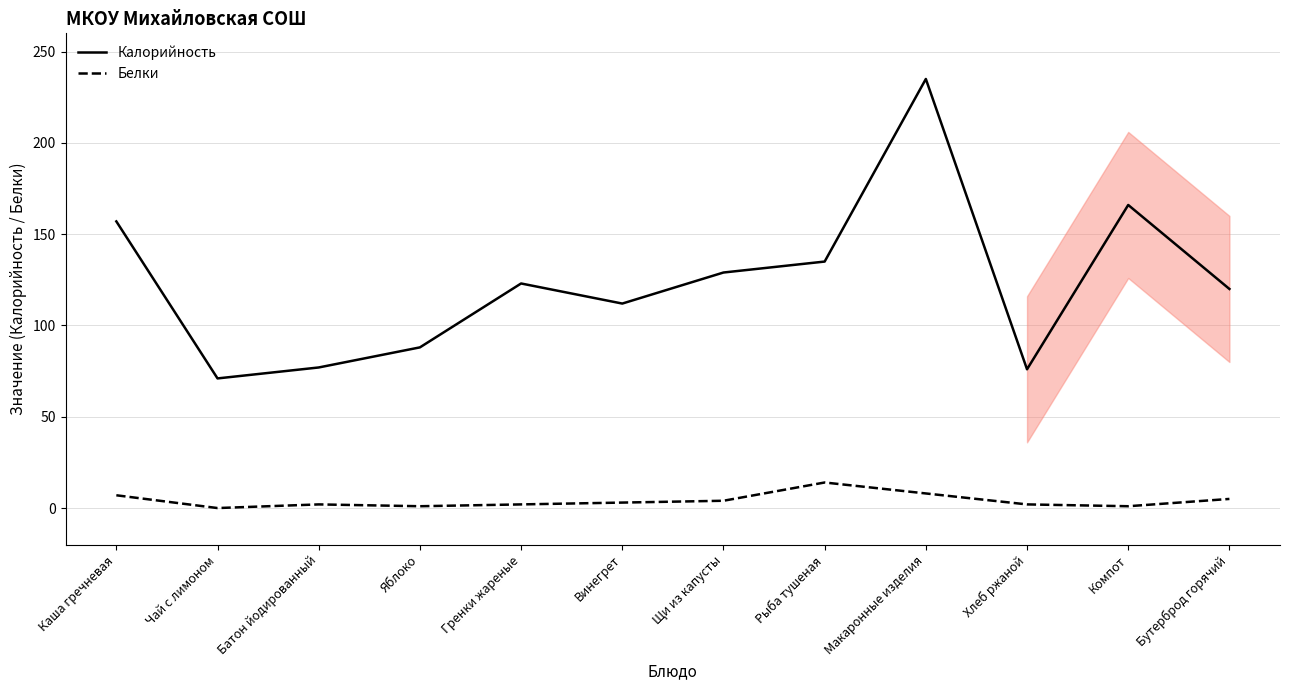

What are all the series names shown in the legend?

Калорийность, Белки